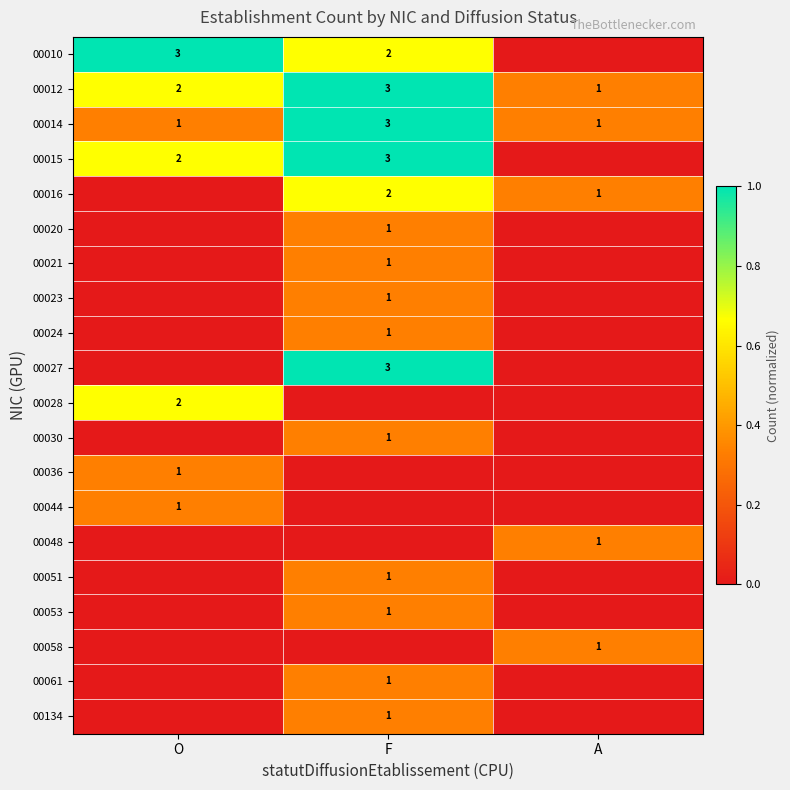

List the labels in order of 00012 value, smallest first.

A, O, F